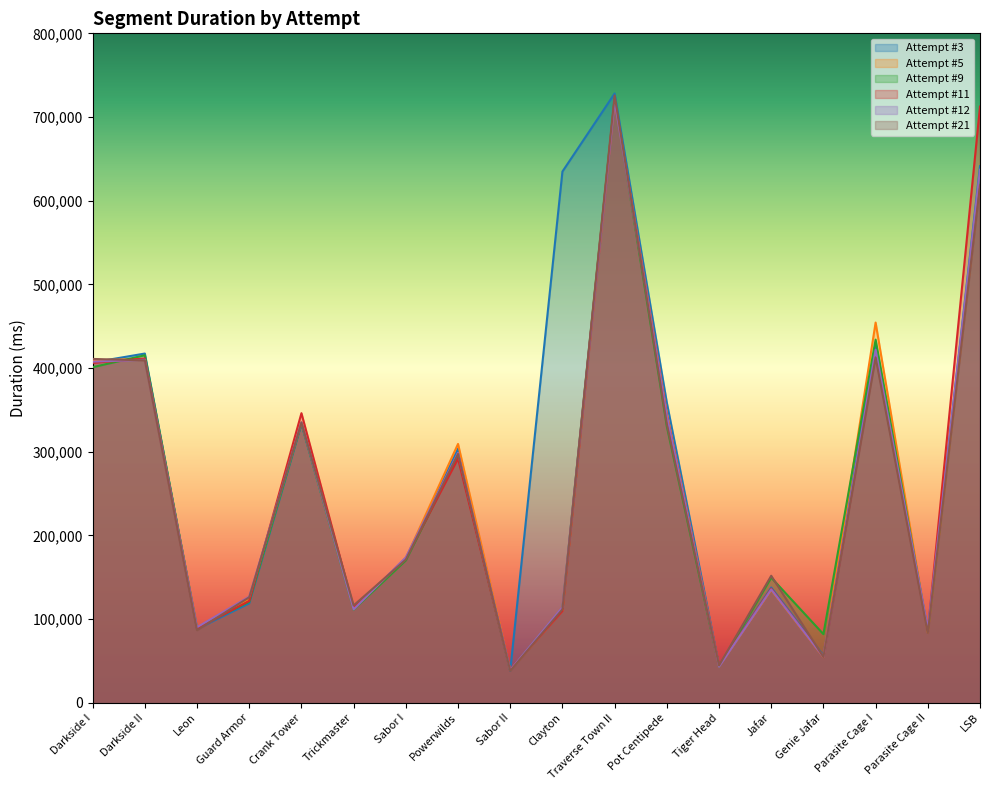

Does the chart display data point markers on the line(s)?

No